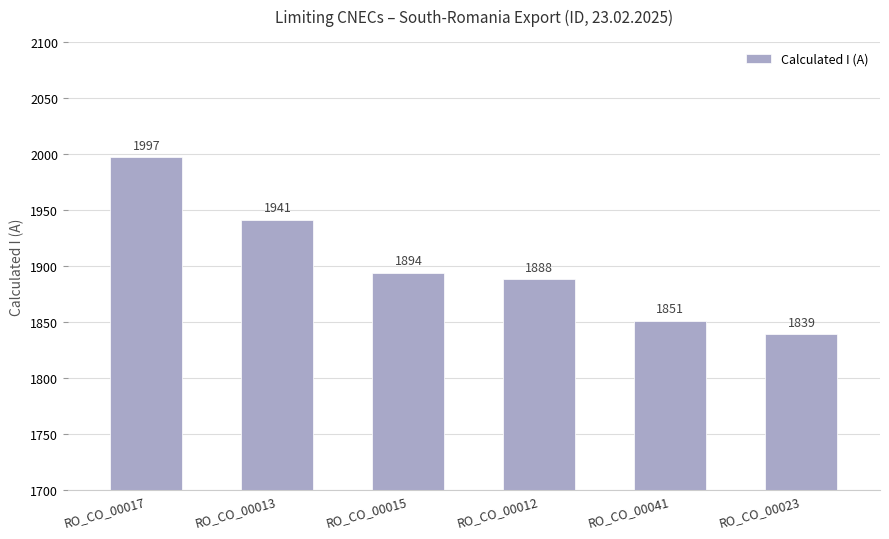

Are the bars grouped side by side (vs. stacked)?

No